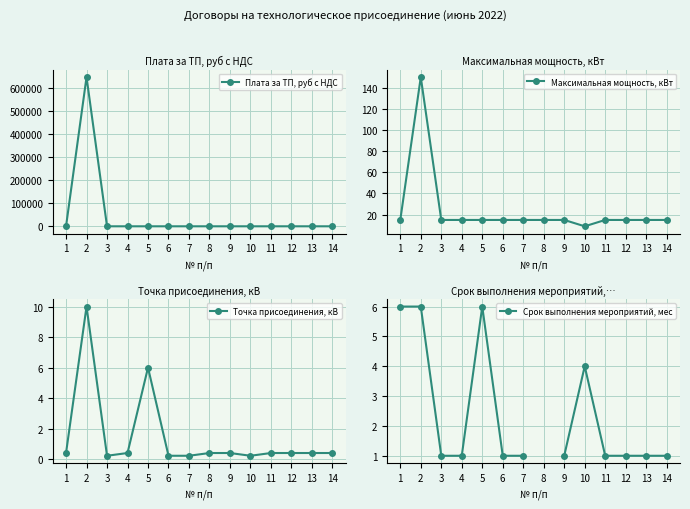

At which category does Срок выполнения мероприятий, мес reach its first local peak?

5